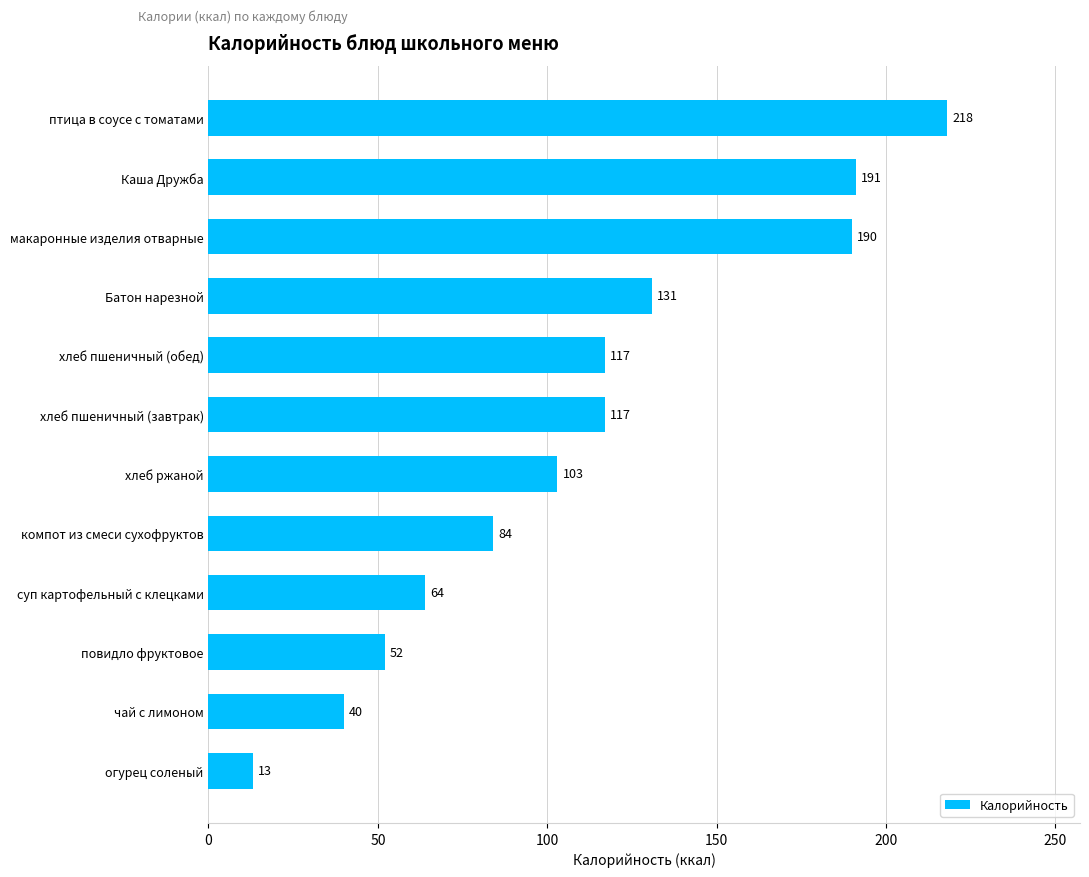

What is the sum of all values?

1320